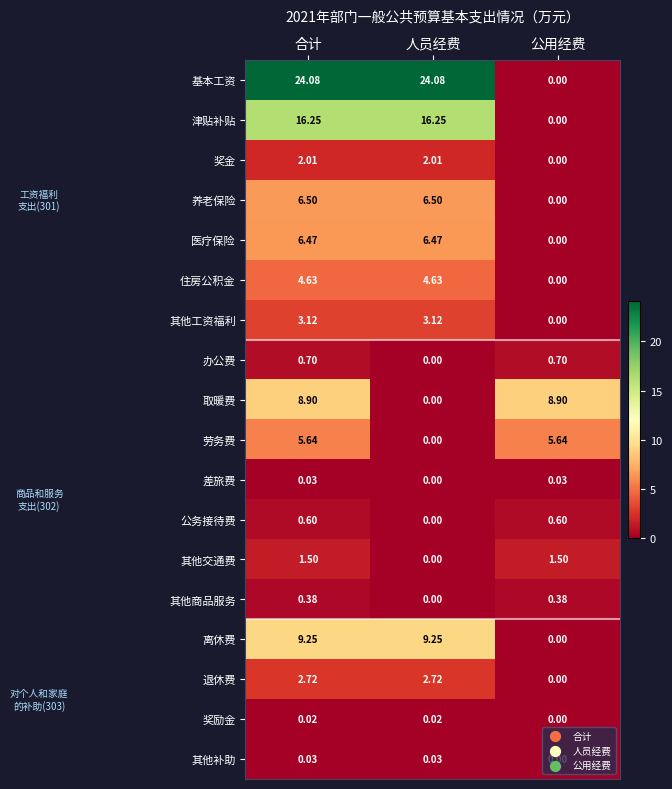

Between 人员经费 and 公用经费, which series saw the biggest shift?

基本工资